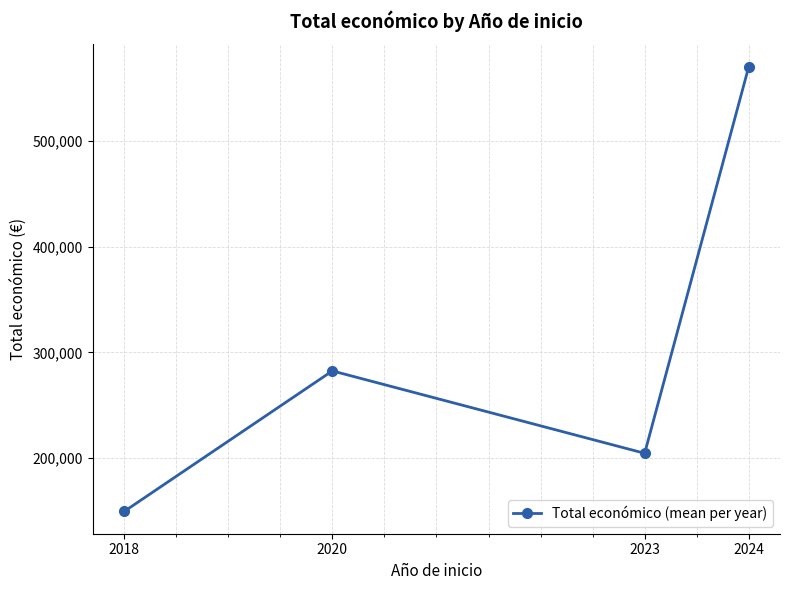

How many lines are shown in the chart?

1